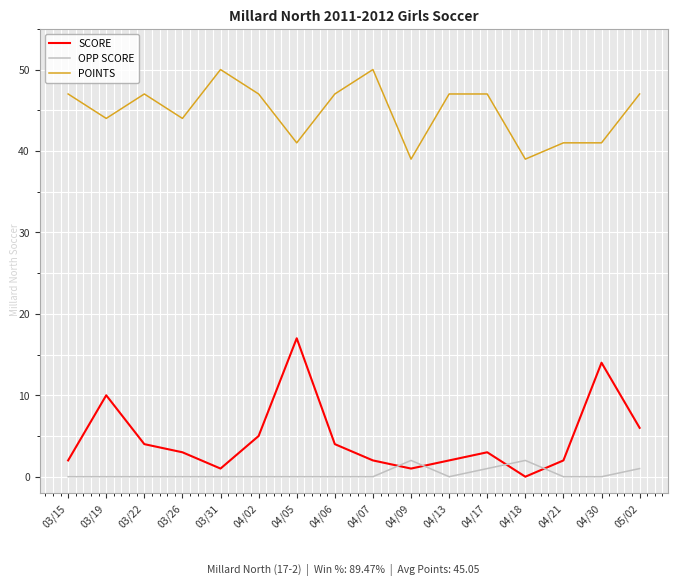

What is the maximum value for POINTS?

50